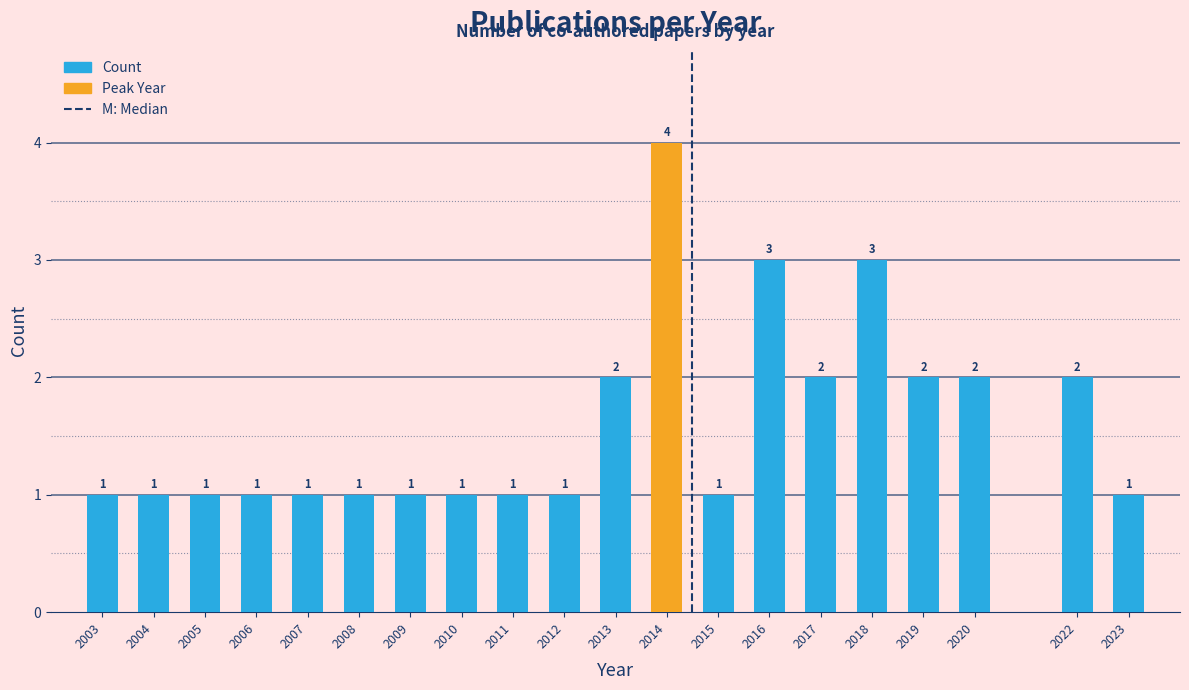

Reading left to right, what are all the values shown in this chart?

1	1	1	1	1	1	1	1	1	1	2	4	1	3	2	3	2	2	2	1